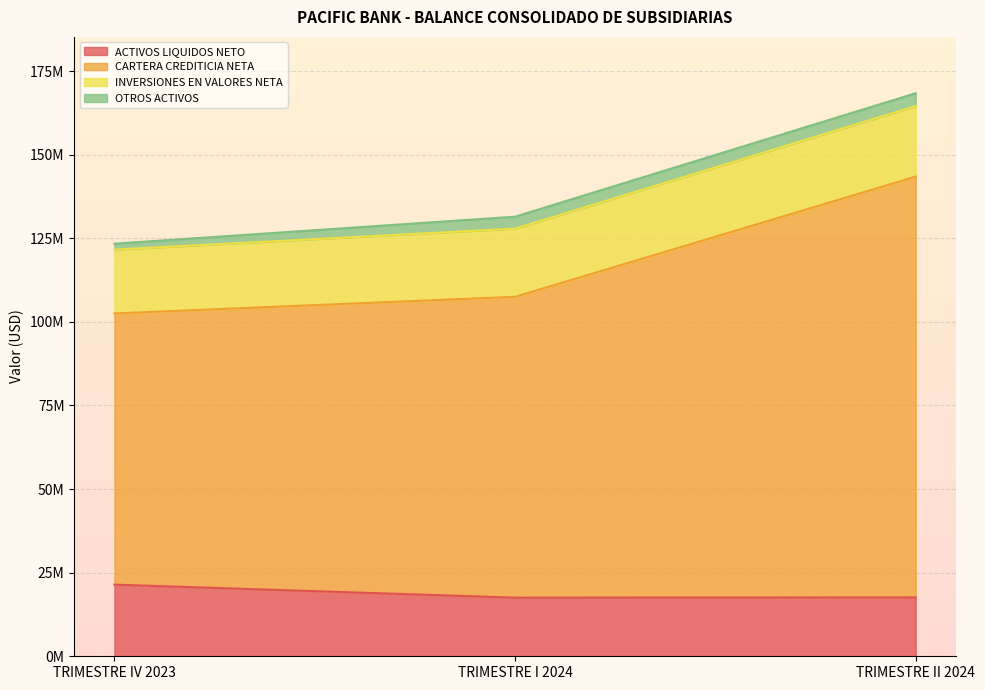

What is the maximum value shown in the chart?

168364010.0